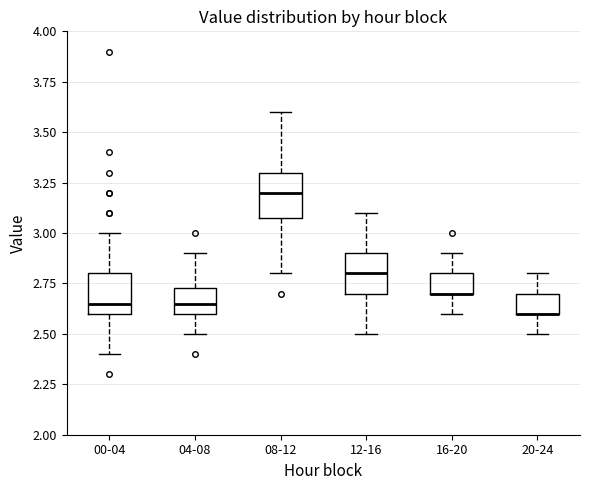

Reading left to right, transcribe this box plot: for each box, give where its median line is, the range the box spans, and where its two whiskers end, as read against the y-axis. The values are not printed on the chart, so give them approximately, as read against the axis.

00-04: median 2.65, box 2.60 to 2.80, whiskers 2.40 to 3.00
04-08: median 2.65, box 2.60 to 2.75, whiskers 2.50 to 2.90
08-12: median 3.20, box 3.10 to 3.30, whiskers 2.80 to 3.60
12-16: median 2.80, box 2.70 to 2.90, whiskers 2.50 to 3.10
16-20: median 2.70 (drawn on the box's lower edge), box 2.70 to 2.80, whiskers 2.60 to 2.90
20-24: median 2.60 (drawn on the box's lower edge), box 2.60 to 2.70, whiskers 2.50 to 2.80